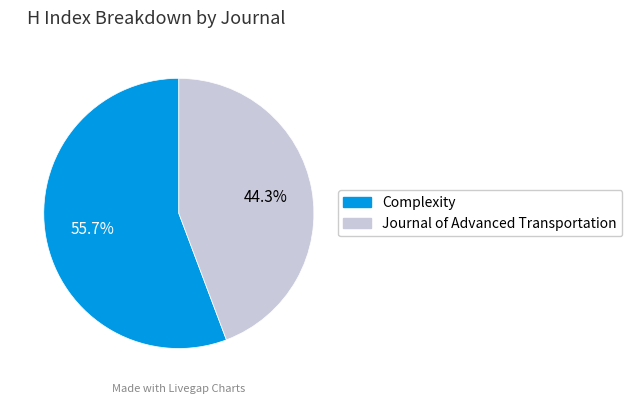

What percentage do Complexity and Journal of Advanced Transportation together represent?

100.0%